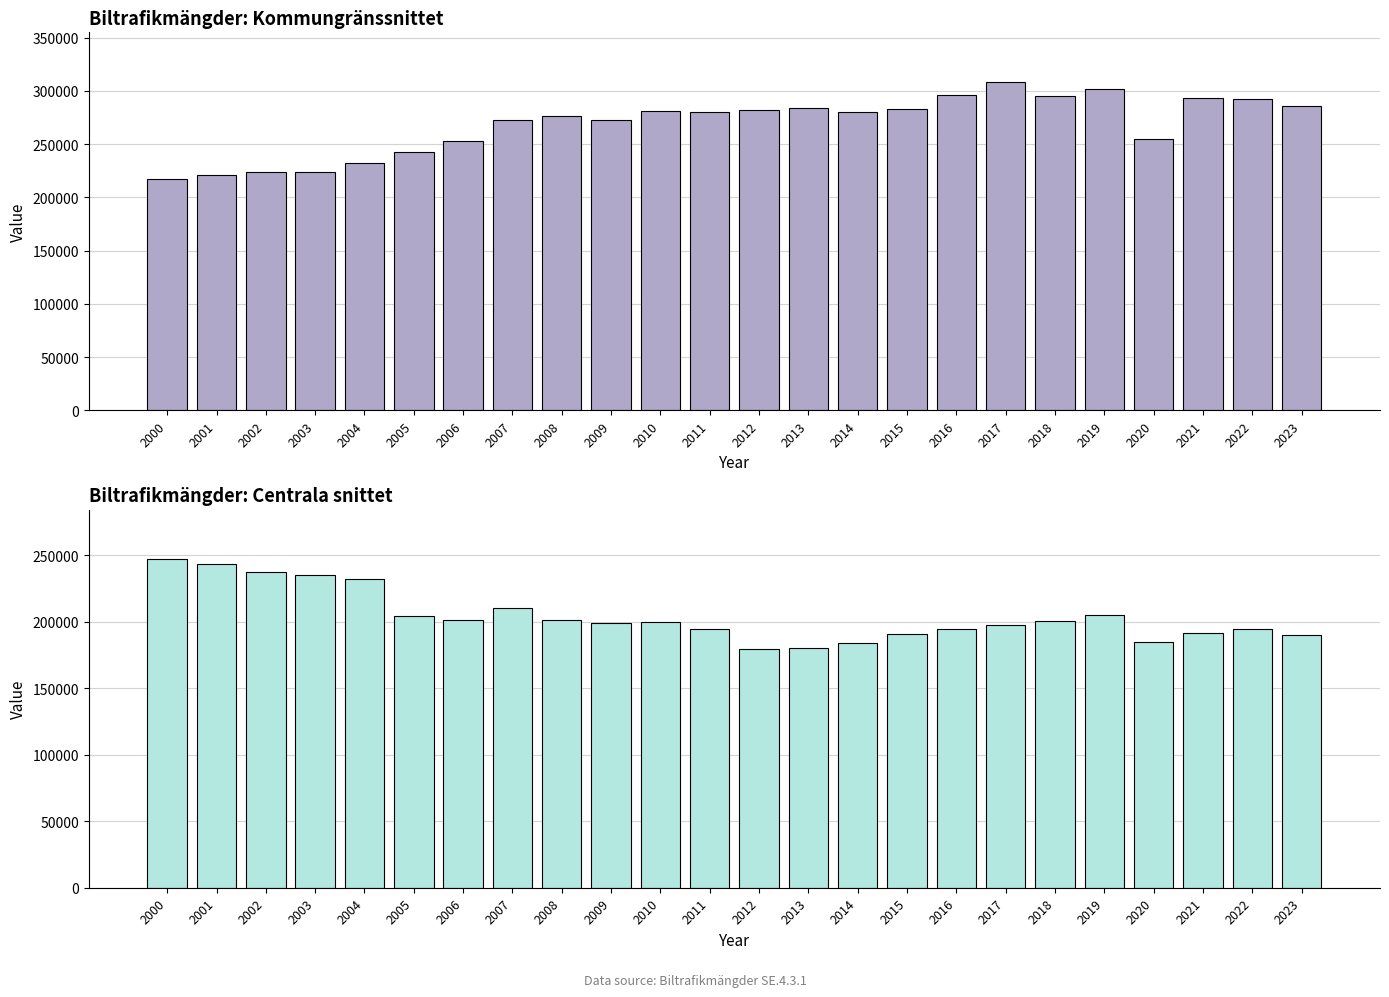

Reading left to right, what are all the values shown in this chart?

Kommungränssnittet: 216800	220600	223700	224100	232600	242200	253100	272800	276500	272300	281200	280400	282000	284300	280000	282800	296300	308700	295000	301800	255000	293200	292600	286100
Centrala snittet: 247200	243600	237400	235200	232400	204300	201600	210500	201500	199300	199900	194900	179500	180300	184100	191200	195000	198000	201000	205000	185000	192000	195000	190000